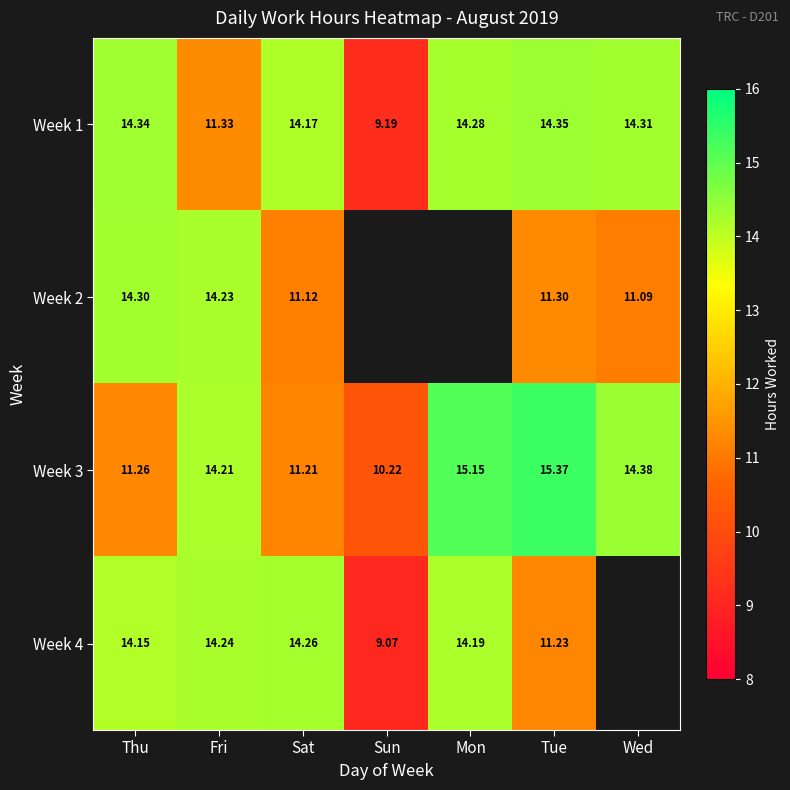

What is the sum of all Week 3 values?

91.8